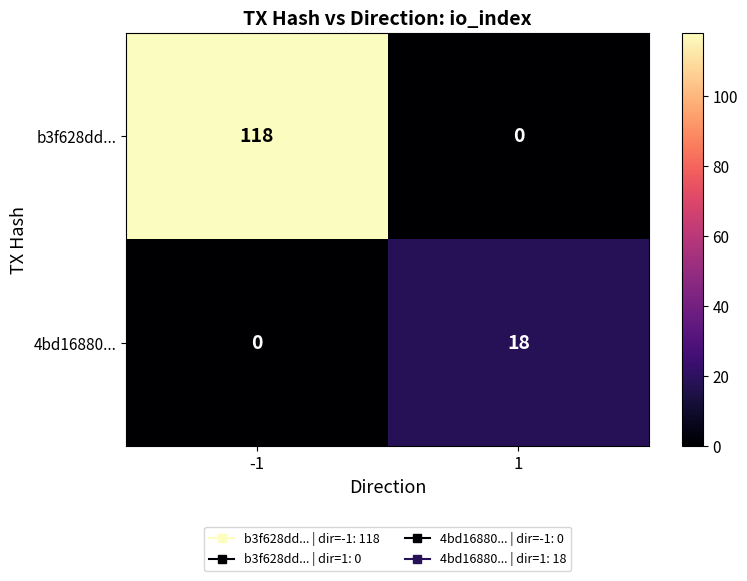

Which series has the largest total across all categories?

b3f628dd...